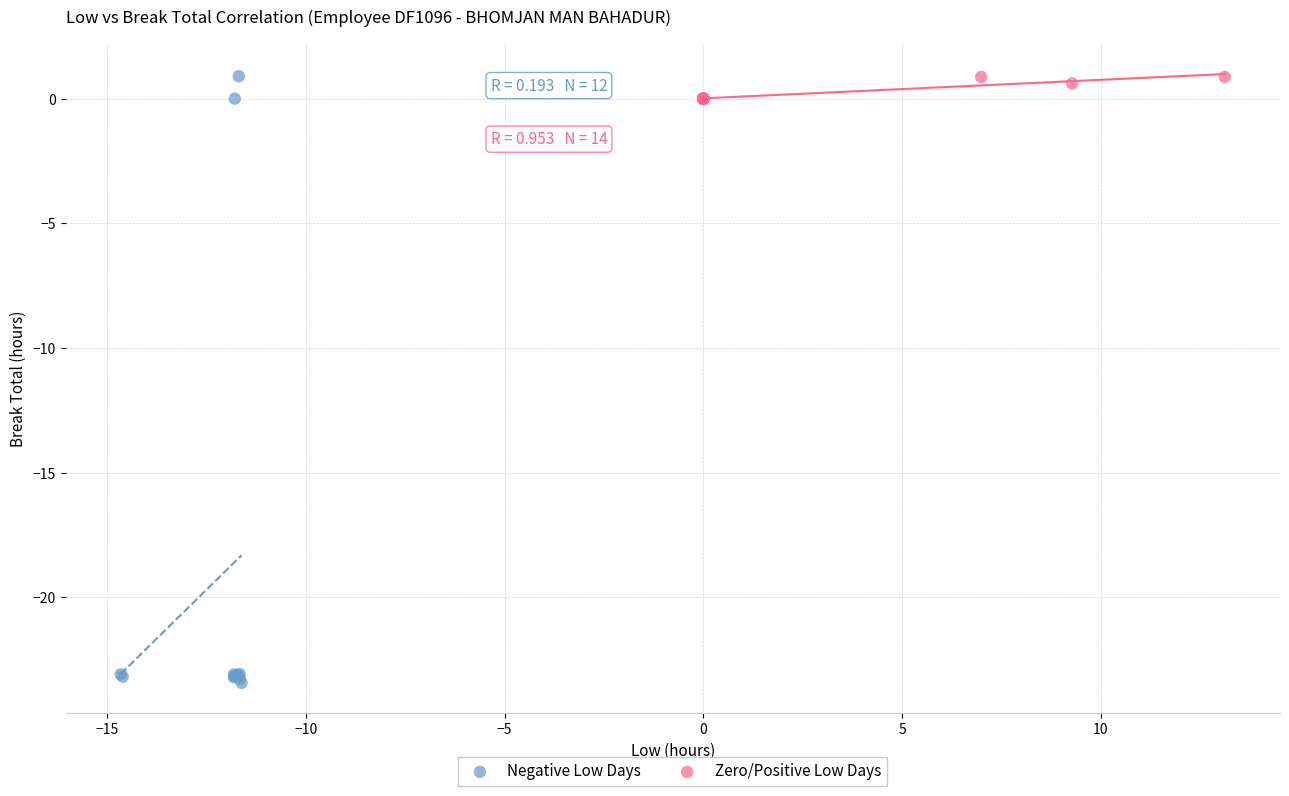

Which series contains the lowest Y value?

Negative Low Days